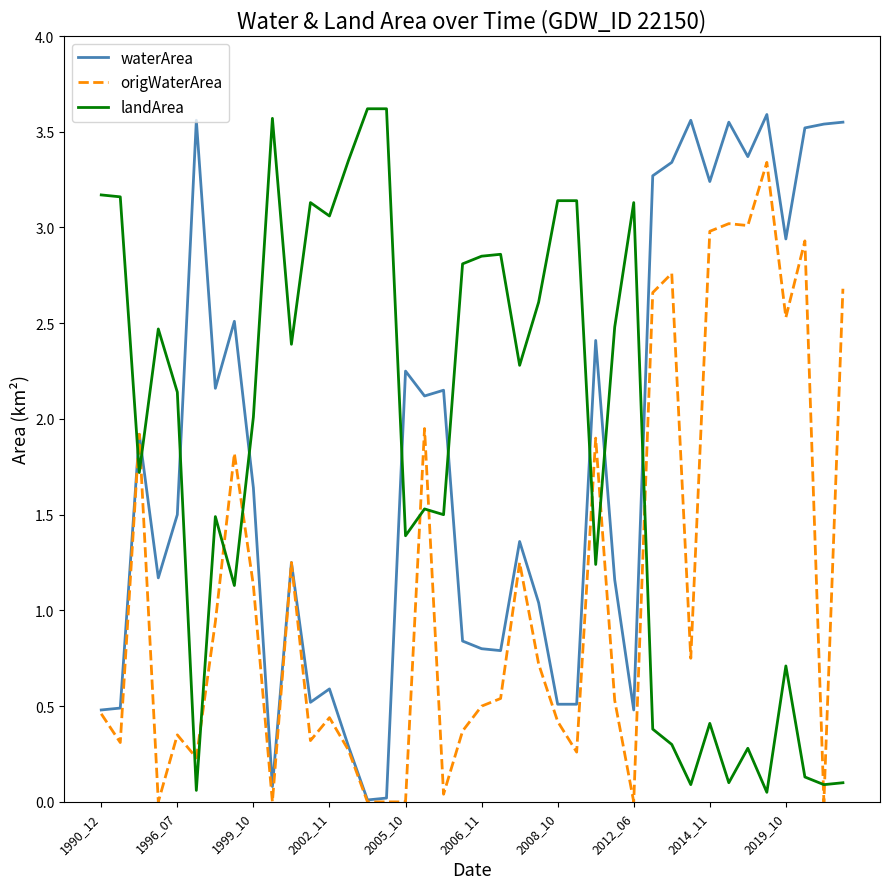

After their last crossing, which series has the higher values: waterArea or landArea?

waterArea